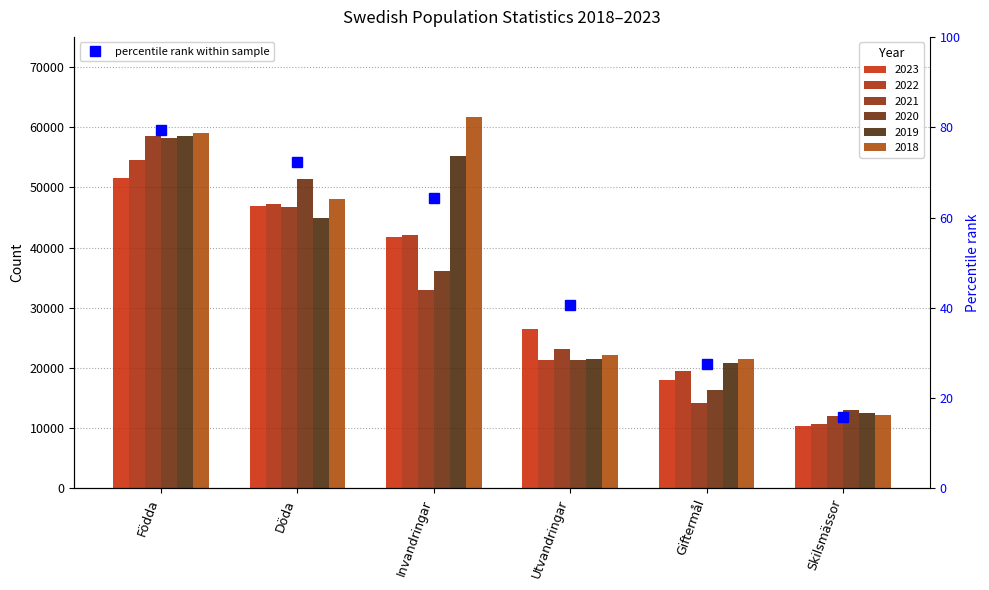

The value at Födda is 20.9. True or false?

False